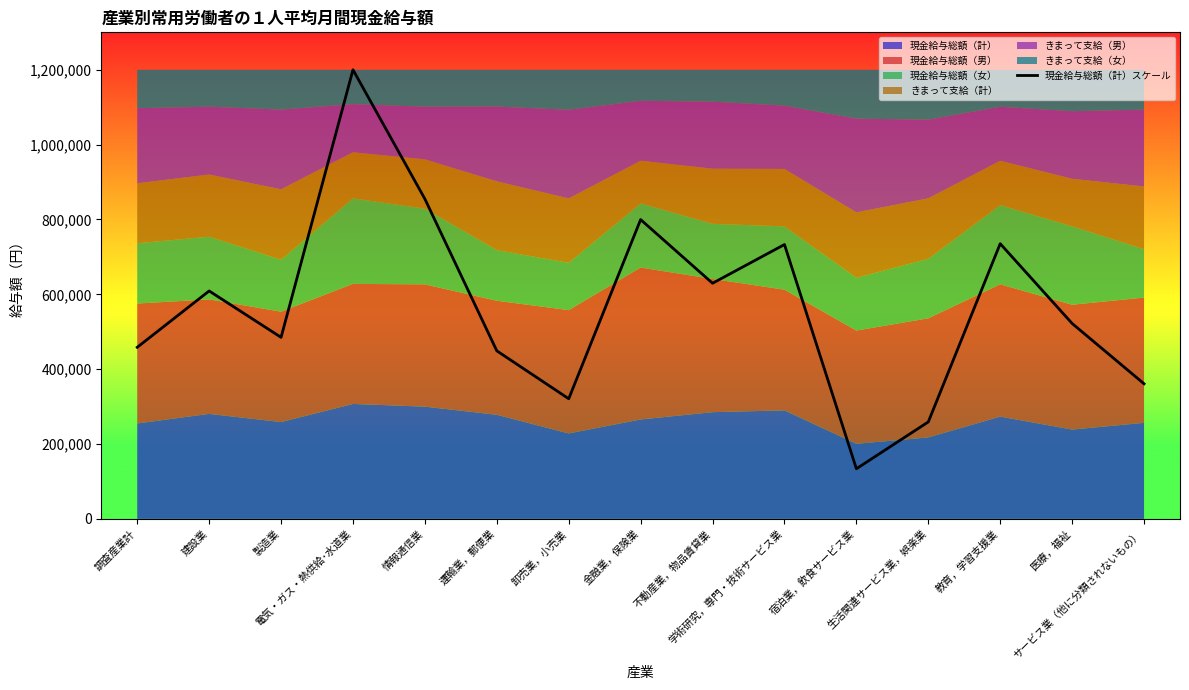

How many interior local peaks (higher than both neighbors) does the data have?

5